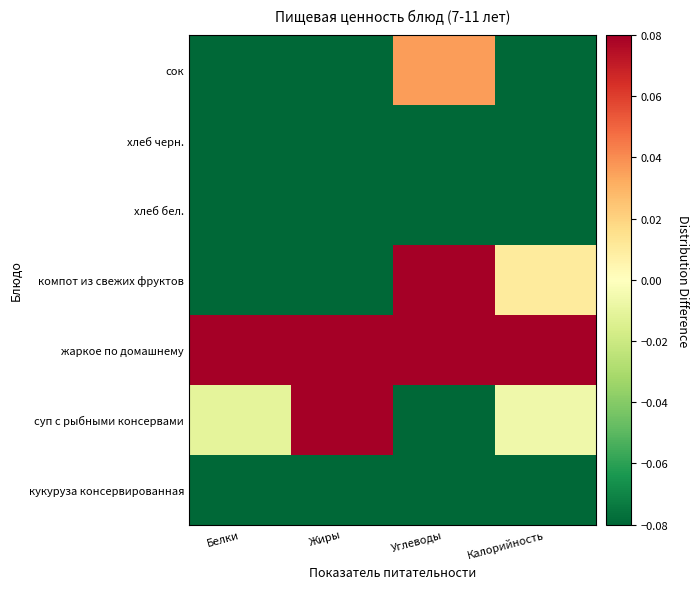

Between Белки and Углеводы, which series saw the biggest shift?

компот из свежих фруктов